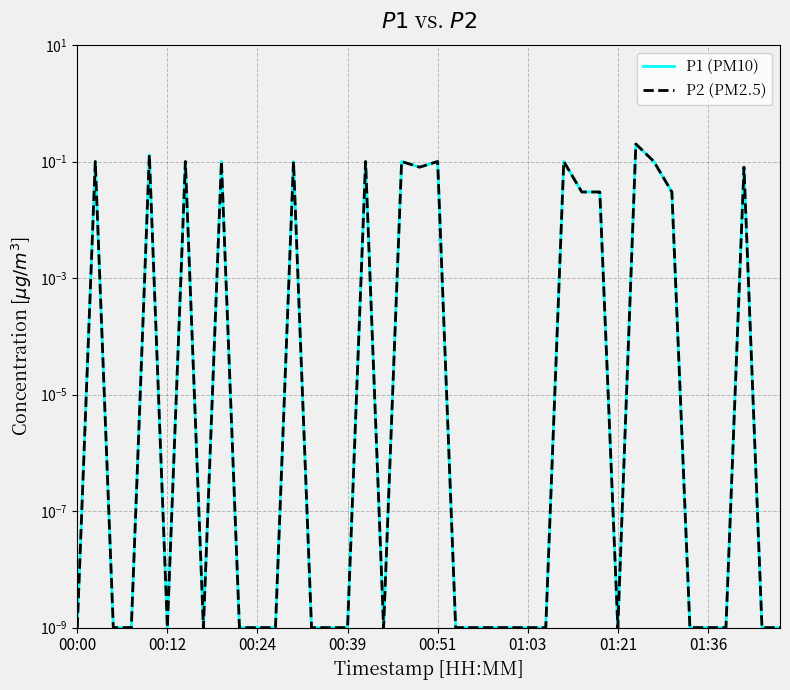

What is the difference between the maximum and minimum values in the P2 (PM2.5) series?

0.2